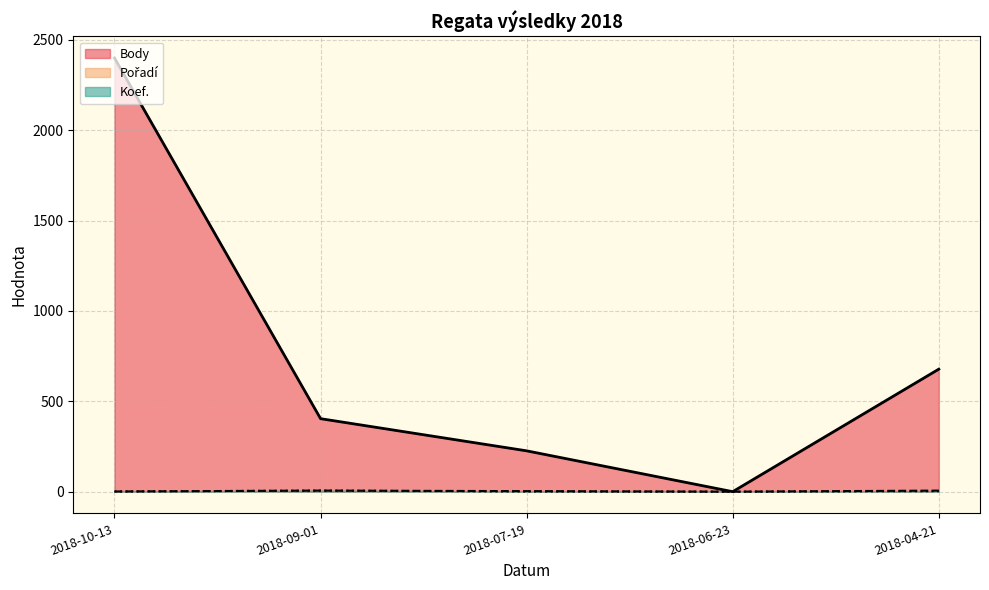

Is it true that Body equals 226 at 2018-07-19?

True